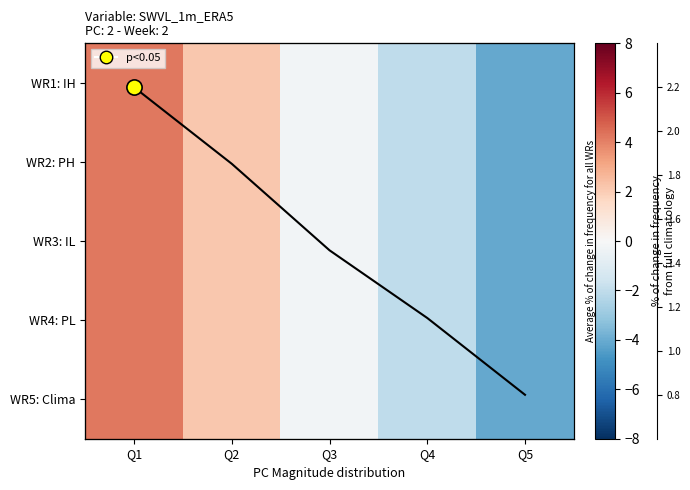

At Q2, list the series in order from smallest to largest.

col_means_line, WR5: Clima, WR4: PL, WR3: IL, WR2: PH, WR1: IH